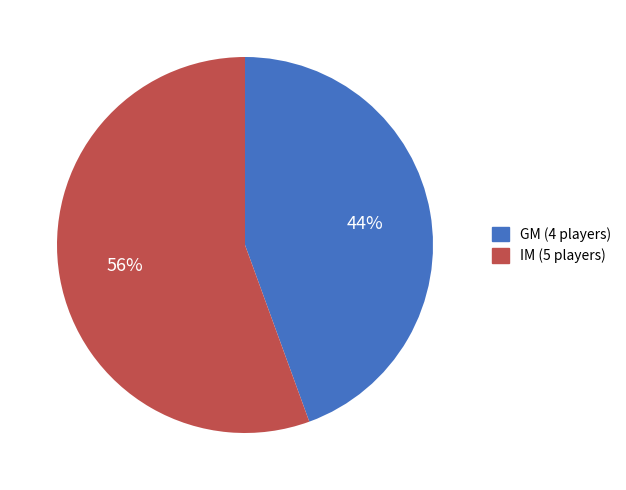

How many slices are in this pie chart?

2